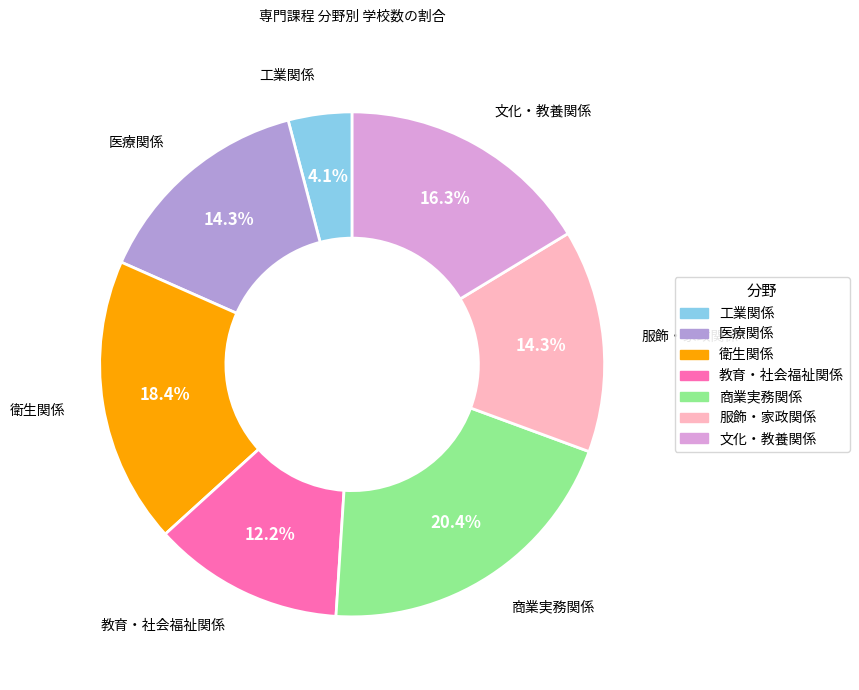

Which category has the biggest portion of the pie?

商業実務関係